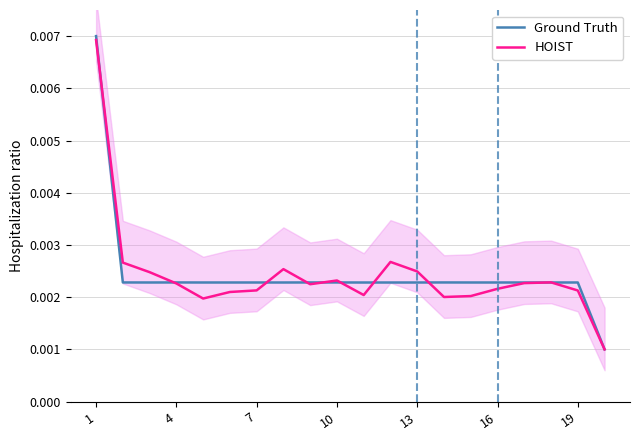

True or false: Ground Truth has more than 2 interior local peaks.

True